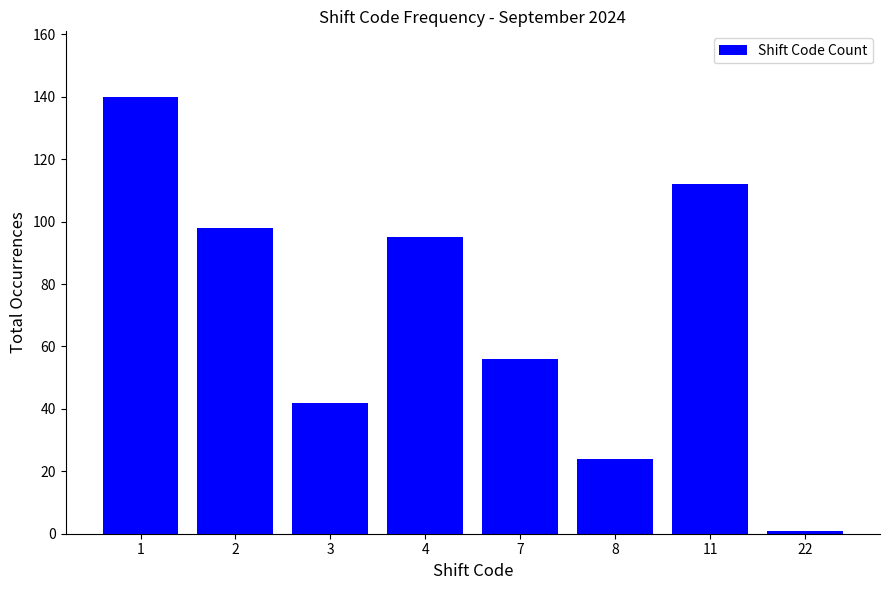

What is the maximum value shown in the chart?

140